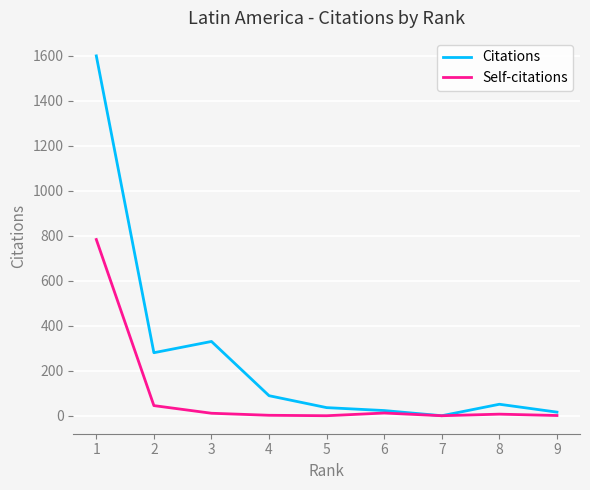

The value of Citations at 4 is 89. True or false?

True